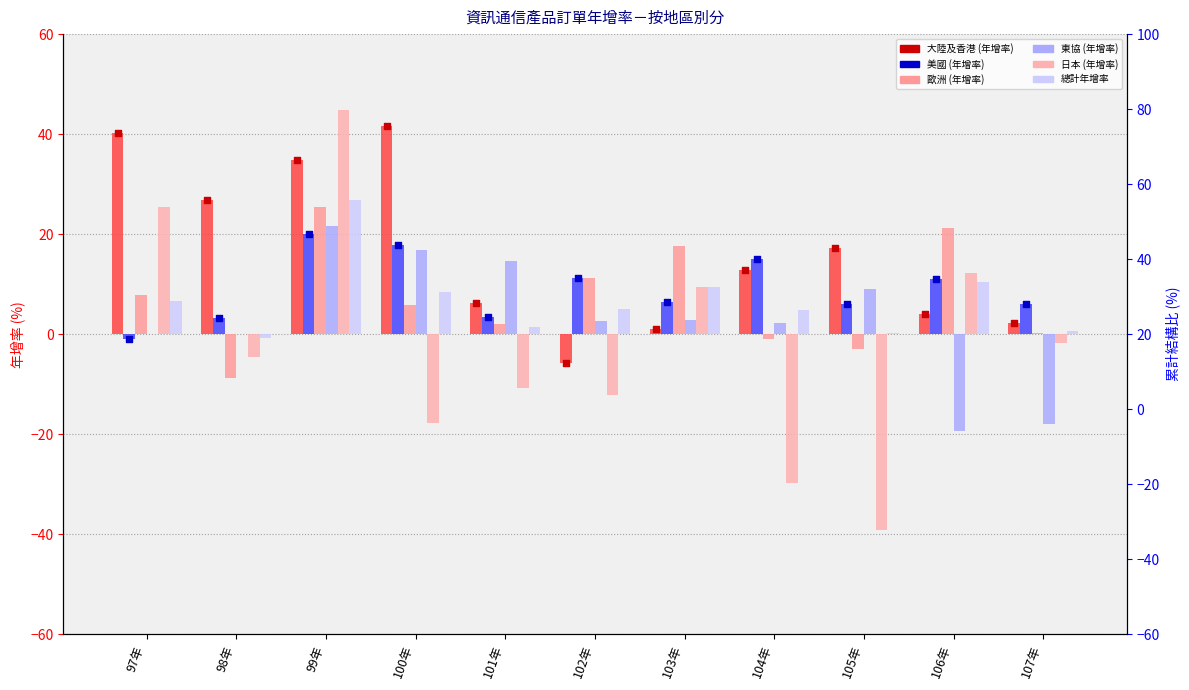

Which series has the largest total across all categories?

大陸及香港